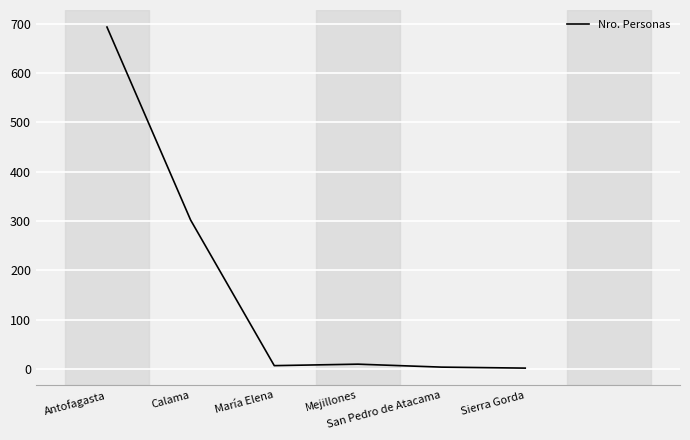

What is the sum of the values at Mejillones and Antofagasta?

703